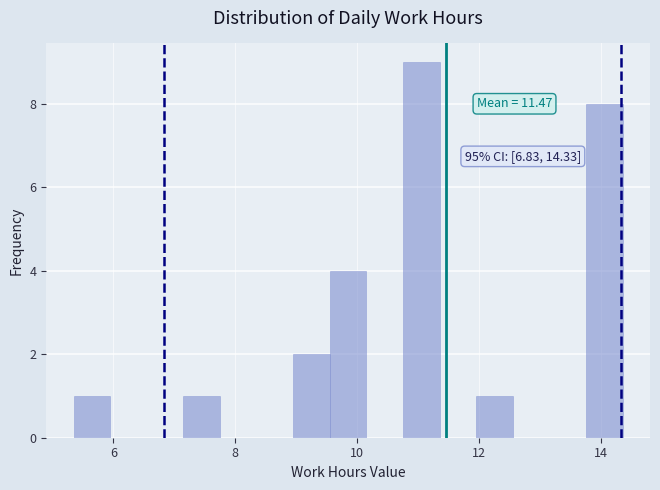

Read against the x-axis, roughly where is the centre of the tallest bar?

11.0